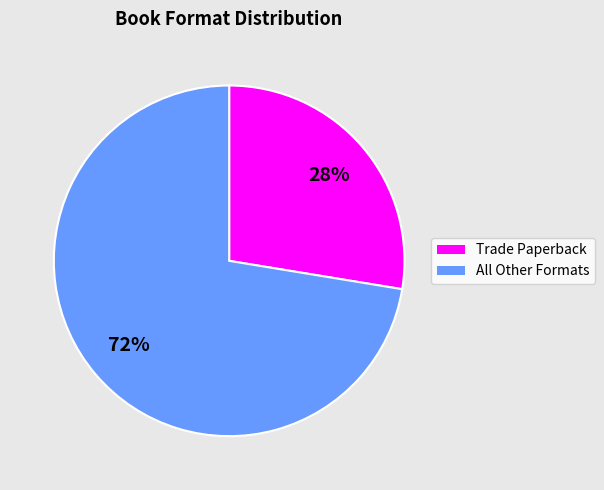

How many slices are in this pie chart?

2